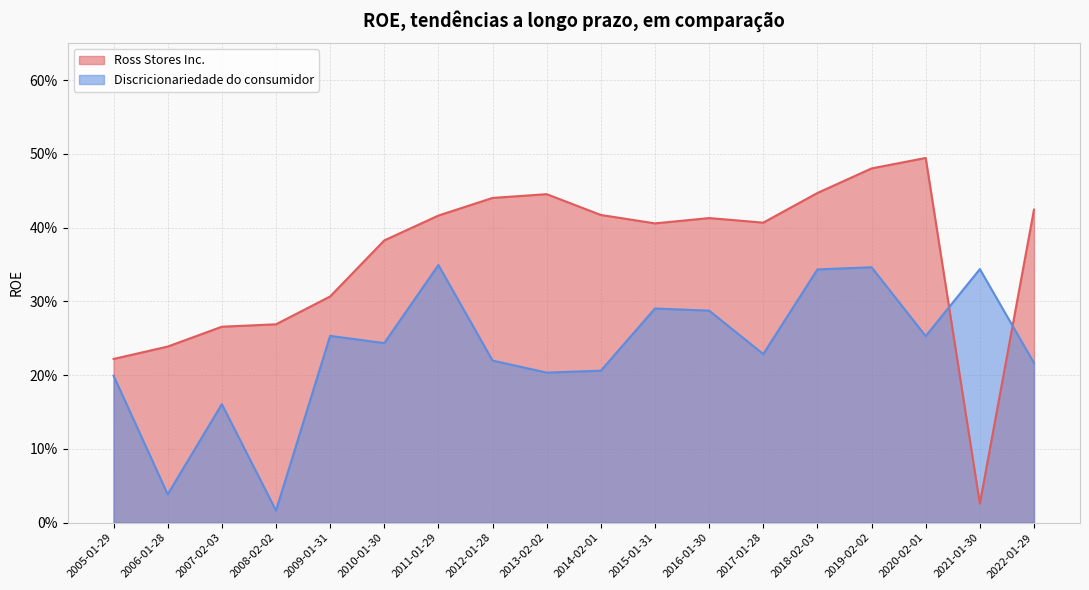

Reading left to right, transcribe all the data shown in this chart.

Ross Stores Inc.: 0.2	0.2	0.3	0.3	0.3	0.4	0.4	0.4	0.4	0.4	0.4	0.4	0.4	0.4	0.5	0.5	0.0	0.4
Discricionariedade do consumidor: 0.2	0.0	0.2	0.0	0.3	0.2	0.3	0.2	0.2	0.2	0.3	0.3	0.2	0.3	0.3	0.3	0.3	0.2